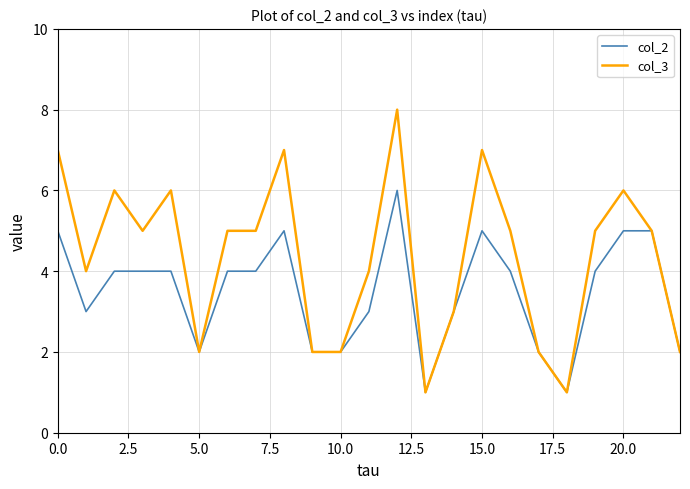

How many lines are shown in the chart?

2